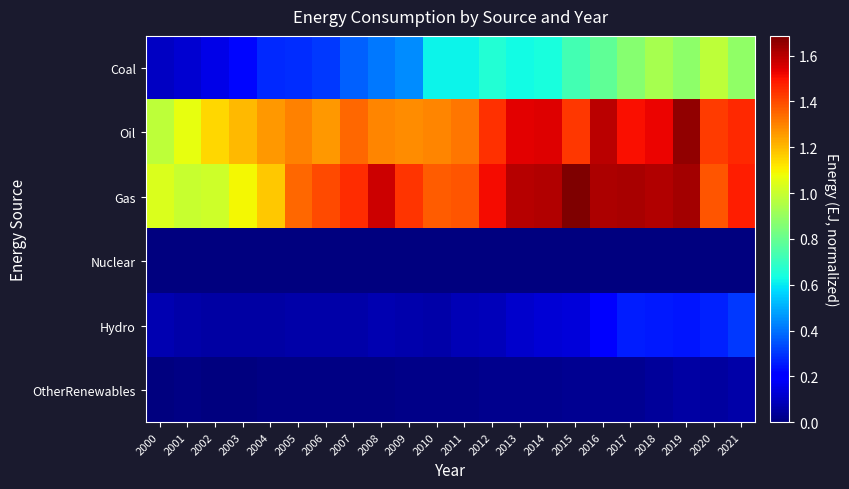

Reading left to right, extract all data points from this chart.

Coal: 2000=0.1	2001=0.1	2002=0.2	2003=0.2	2004=0.3	2005=0.3	2006=0.3	2007=0.4	2008=0.4	2009=0.4	2010=0.6	2011=0.6	2012=0.7	2013=0.6	2014=0.6	2015=0.7	2016=0.8	2017=0.9	2018=0.9	2019=0.9	2020=1.0	2021=0.9
Oil: 2000=1.0	2001=1.1	2002=1.1	2003=1.2	2004=1.3	2005=1.3	2006=1.3	2007=1.3	2008=1.3	2009=1.3	2010=1.3	2011=1.3	2012=1.4	2013=1.5	2014=1.5	2015=1.4	2016=1.6	2017=1.5	2018=1.5	2019=1.7	2020=1.4	2021=1.5
Gas: 2000=1.0	2001=1.0	2002=1.0	2003=1.1	2004=1.2	2005=1.3	2006=1.4	2007=1.5	2008=1.6	2009=1.4	2010=1.4	2011=1.4	2012=1.5	2013=1.6	2014=1.6	2015=1.7	2016=1.6	2017=1.6	2018=1.6	2019=1.6	2020=1.4	2021=1.5
Nuclear: 2000=0.0	2001=0.0	2002=0.0	2003=0.0	2004=0.0	2005=0.0	2006=0.0	2007=0.0	2008=0.0	2009=0.0	2010=0.0	2011=0.0	2012=0.0	2013=0.0	2014=0.0	2015=0.0	2016=0.0	2017=0.0	2018=0.0	2019=0.0	2020=0.0	2021=0.0
Hydro: 2000=0.1	2001=0.1	2002=0.1	2003=0.1	2004=0.1	2005=0.1	2006=0.1	2007=0.1	2008=0.1	2009=0.1	2010=0.1	2011=0.1	2012=0.1	2013=0.1	2014=0.1	2015=0.1	2016=0.2	2017=0.3	2018=0.3	2019=0.2	2020=0.3	2021=0.3
OtherRenewables: 2000=0.0	2001=0.0	2002=0.0	2003=0.0	2004=0.0	2005=0.0	2006=0.0	2007=0.0	2008=0.0	2009=0.0	2010=0.0	2011=0.0	2012=0.0	2013=0.0	2014=0.0	2015=0.0	2016=0.0	2017=0.0	2018=0.0	2019=0.1	2020=0.1	2021=0.1